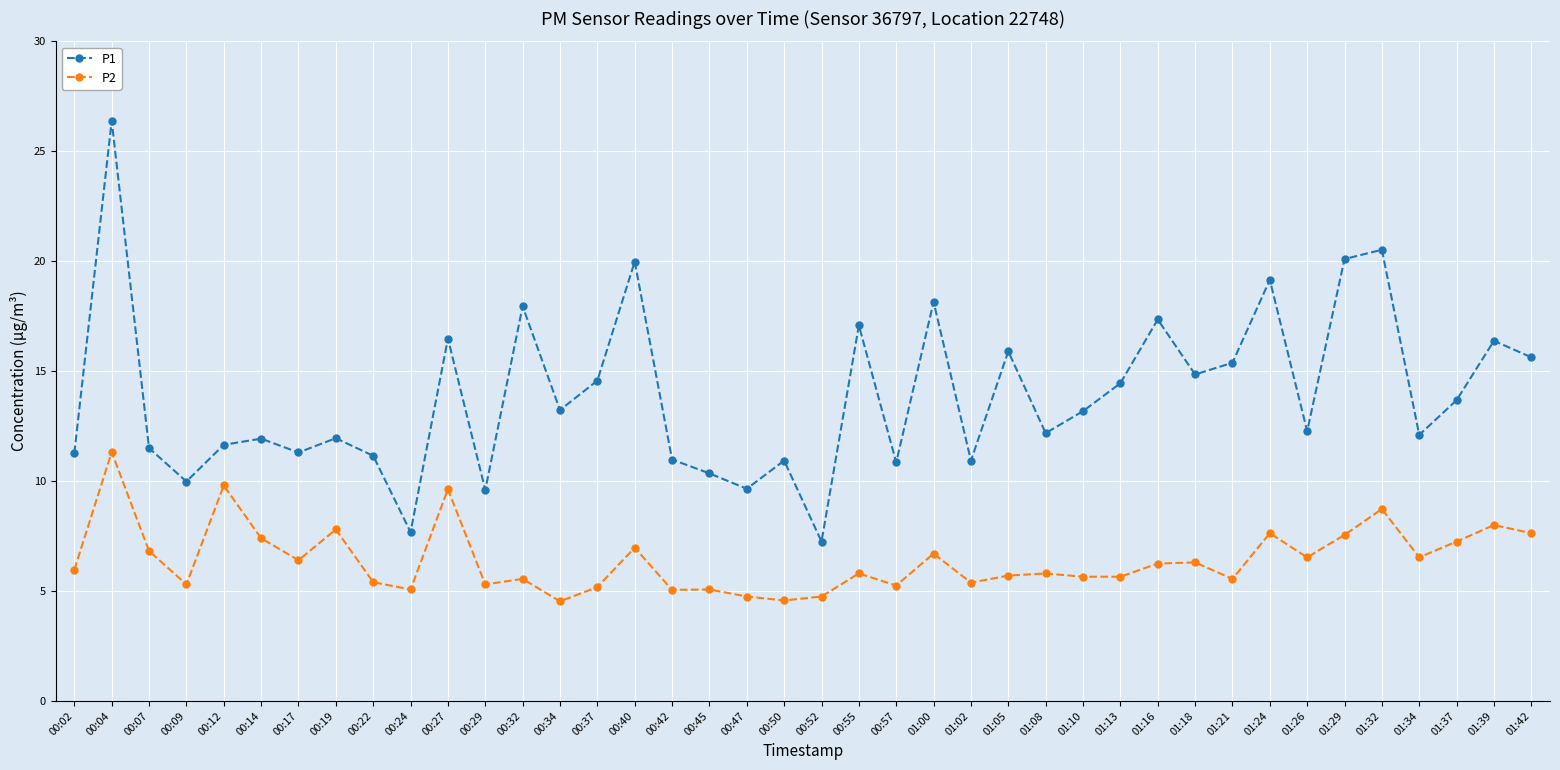

Is the value of P1 at 00:14 greater than the value of P2 at 00:12?

Yes